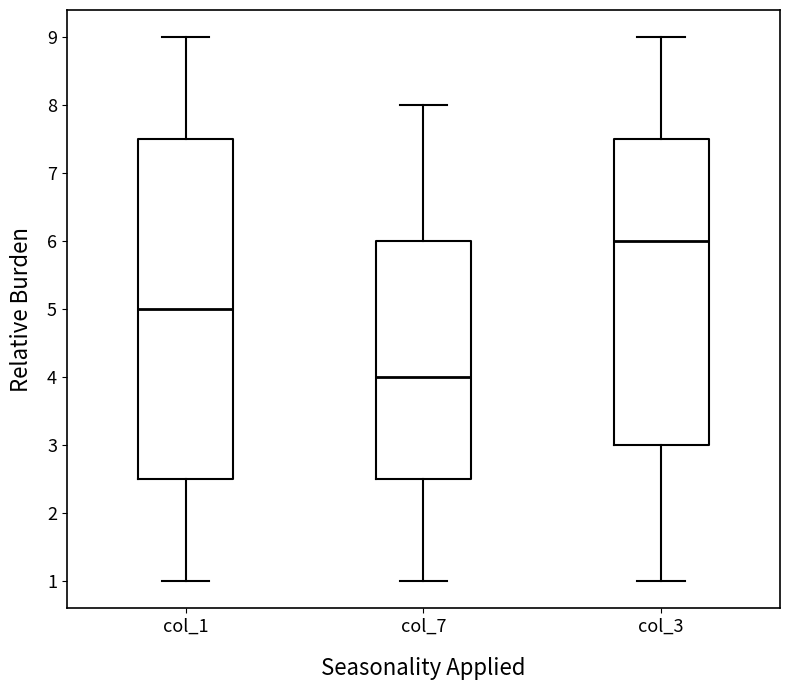

Reading left to right, read every box against the y-axis: the position of its median line, the range the box covers, and the ends of its whiskers. The values are not printed on the chart, so give them approximately, as read against the axis.

col_1: median 5.0, box 2.5 to 7.5, whiskers 1.0 to 9.0
col_7: median 4.0, box 2.5 to 6.0, whiskers 1.0 to 8.0
col_3: median 6.0, box 3.0 to 7.5, whiskers 1.0 to 9.0